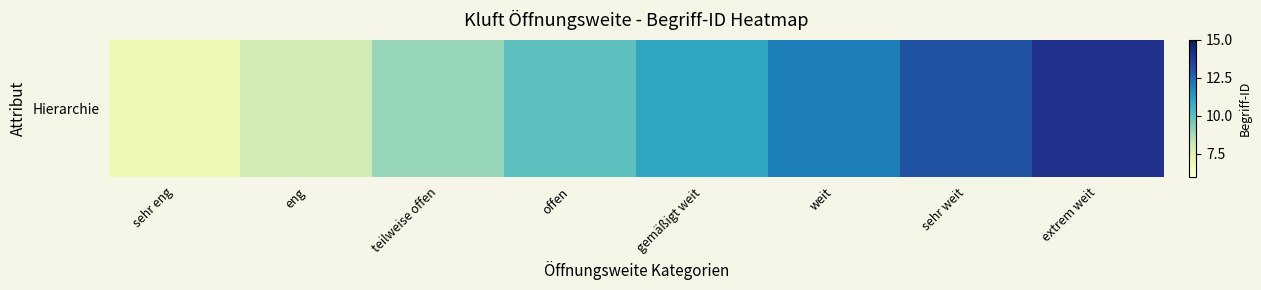

Which has a higher value, offen or extrem weit?

extrem weit